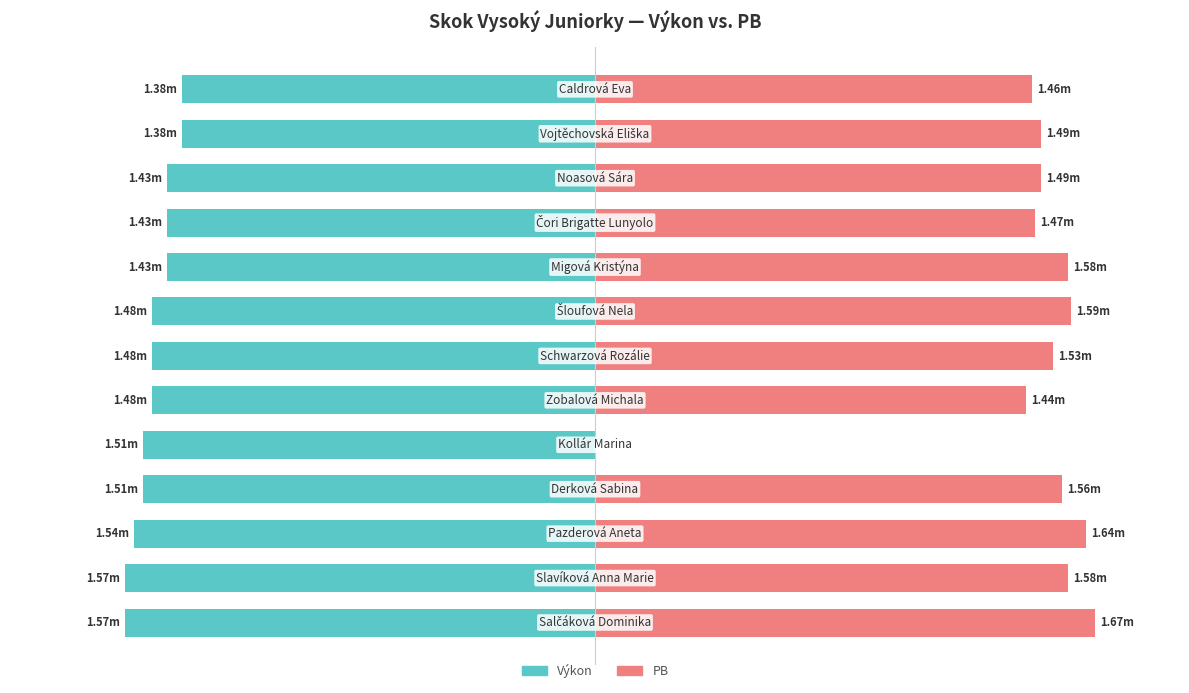

Reading left to right, what are all the values shown in this chart?

Výkon: 0=-92.4	1=-92.4	2=-90.6	3=-88.8	4=-88.8	5=-87.1	6=-87.1	7=-87.1	8=-84.1	9=-84.1	10=-84.1	11=-81.2	12=-81.2
PB: 0=98.2	1=92.9	2=96.5	3=91.8	4=0.0	5=84.7	6=90.0	7=93.5	8=92.9	9=86.5	10=87.6	11=87.6	12=85.9